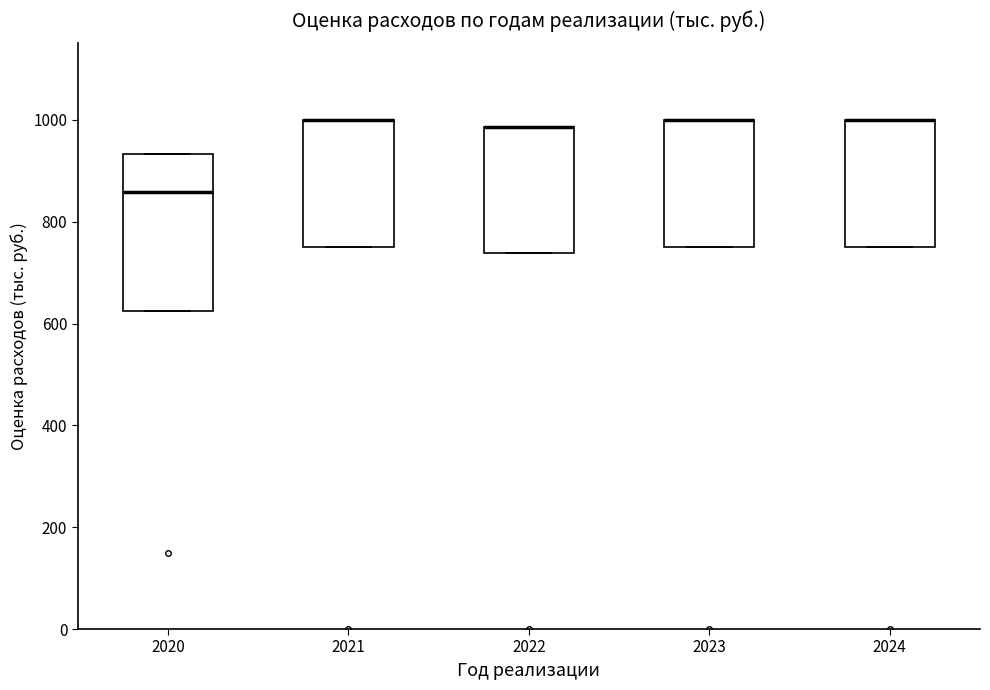

Reading left to right, read every box against the y-axis: the position of its median line, the range the box covers, and the ends of its whiskers. The values are not printed on the chart, so give them approximately, as read against the axis.

2020: median 860, box 620 to 940, whiskers 620 to 940
2021: median 1000 (drawn on the box's upper edge), box 760 to 1000, whiskers 760 to 1000
2022: median 980 (drawn on the box's upper edge), box 740 to 980, whiskers 740 to 980
2023: median 1000 (drawn on the box's upper edge), box 760 to 1000, whiskers 760 to 1000
2024: median 1000 (drawn on the box's upper edge), box 760 to 1000, whiskers 760 to 1000